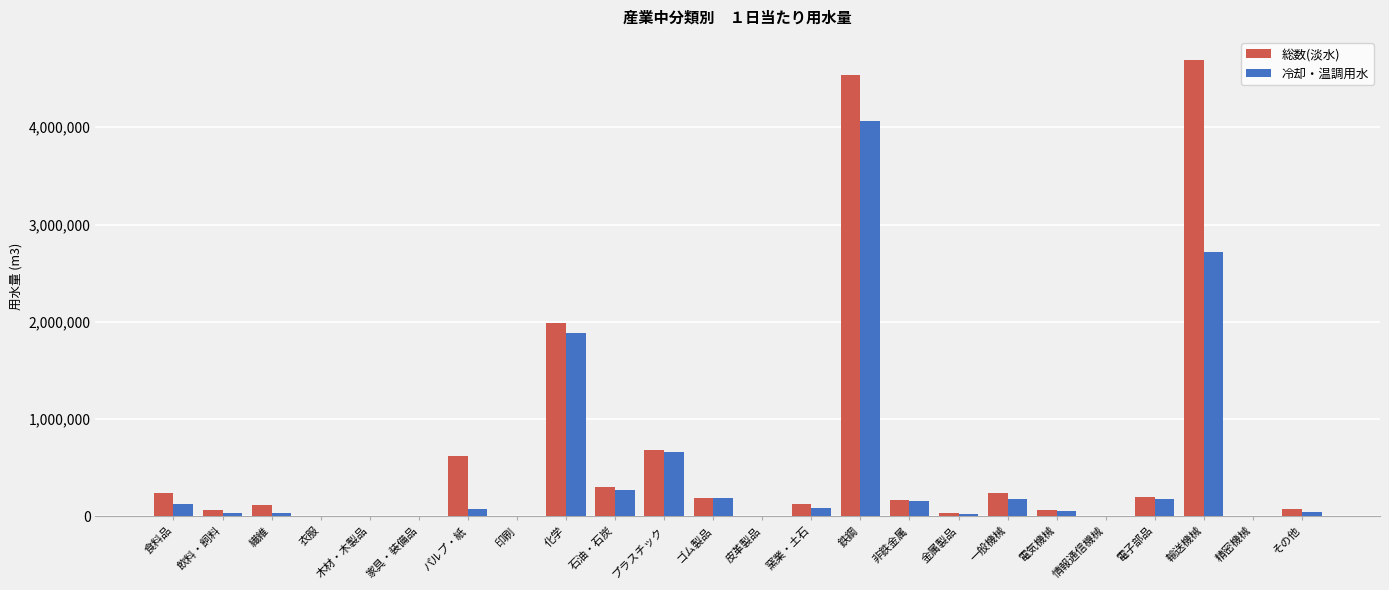

Count the number of data series in this chart.

2